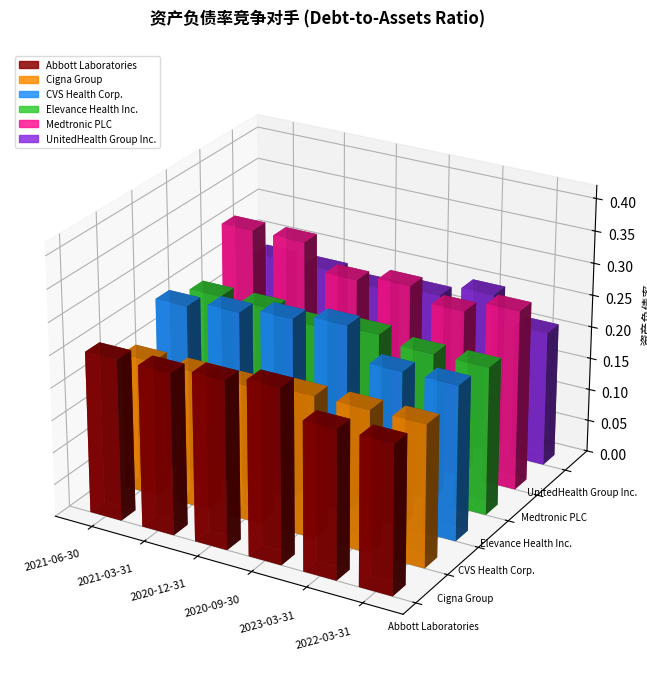

Where is Abbott Laboratories nearest to the value 0?

2023-03-31